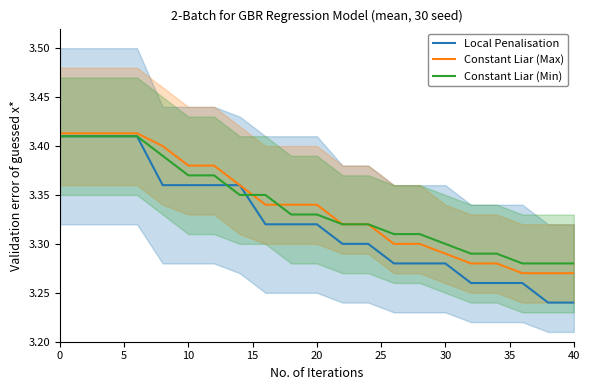

Reading left to right, list all the values displayed in this chart.

Local Penalisation: 3.4	3.4	3.4	3.4	3.4	3.4	3.4	3.4	3.3	3.3	3.3	3.3	3.3	3.3	3.3	3.3	3.3	3.3	3.3	3.2	3.2
Constant Liar (Max): 3.4	3.4	3.4	3.4	3.4	3.4	3.4	3.4	3.3	3.3	3.3	3.3	3.3	3.3	3.3	3.3	3.3	3.3	3.3	3.3	3.3
Constant Liar (Min): 3.4	3.4	3.4	3.4	3.4	3.4	3.4	3.4	3.4	3.3	3.3	3.3	3.3	3.3	3.3	3.3	3.3	3.3	3.3	3.3	3.3